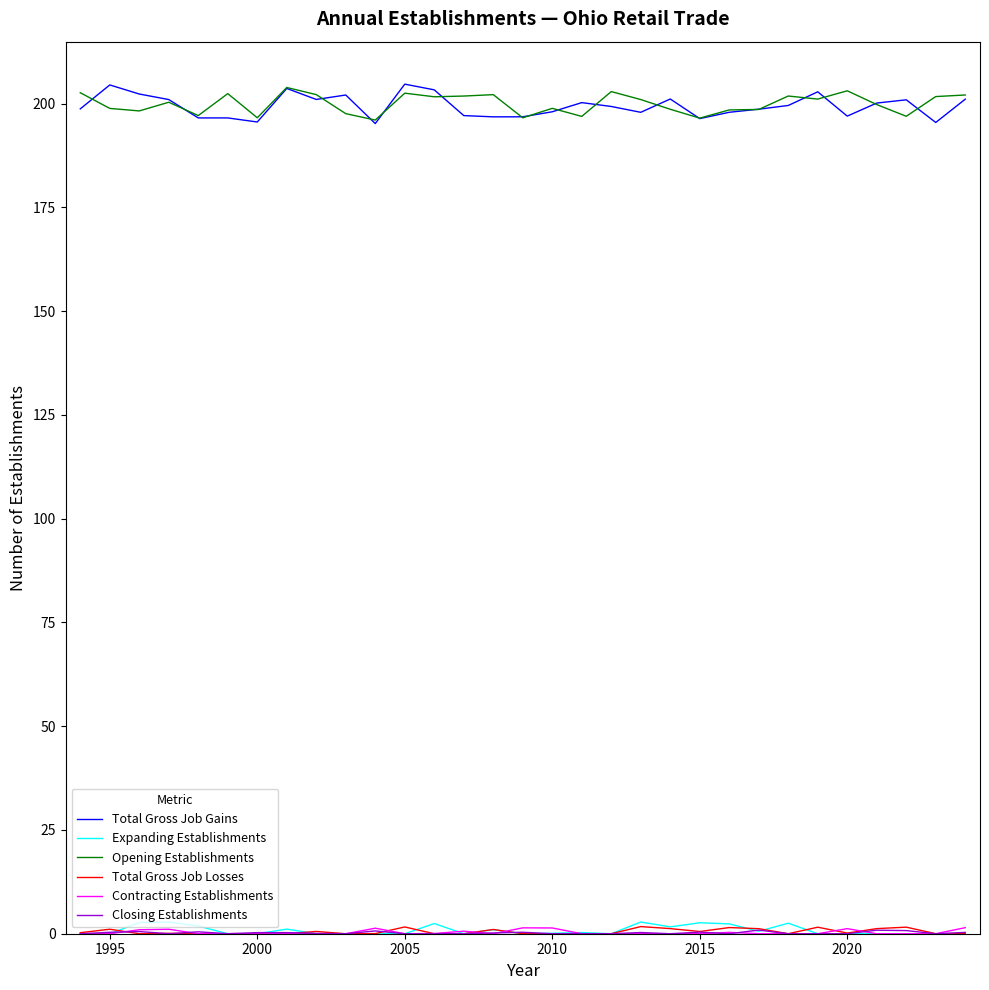

Which series has the largest range (max minus min)?

Total Gross Job Gains